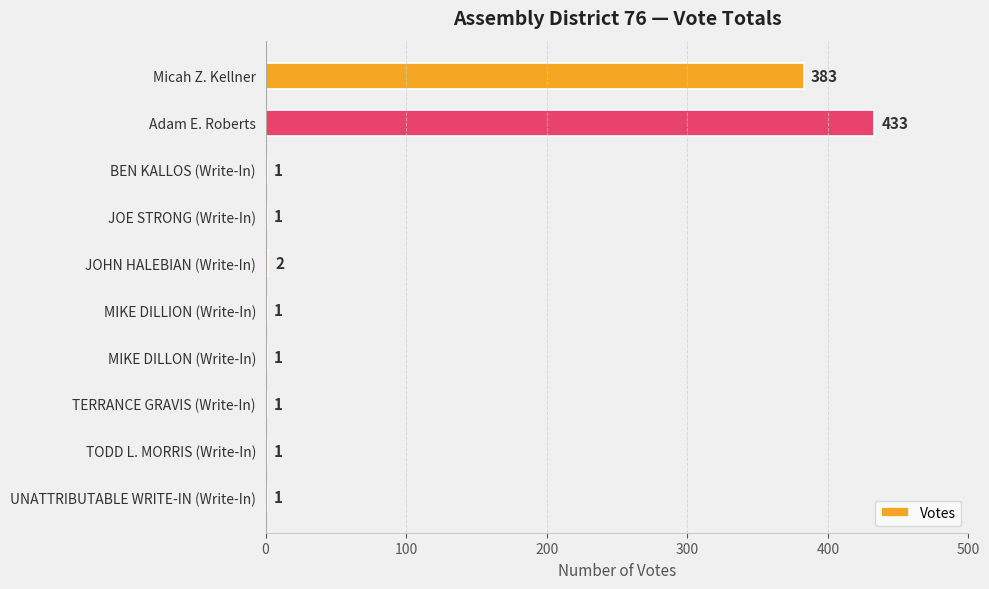

Are the bars horizontal?

Yes